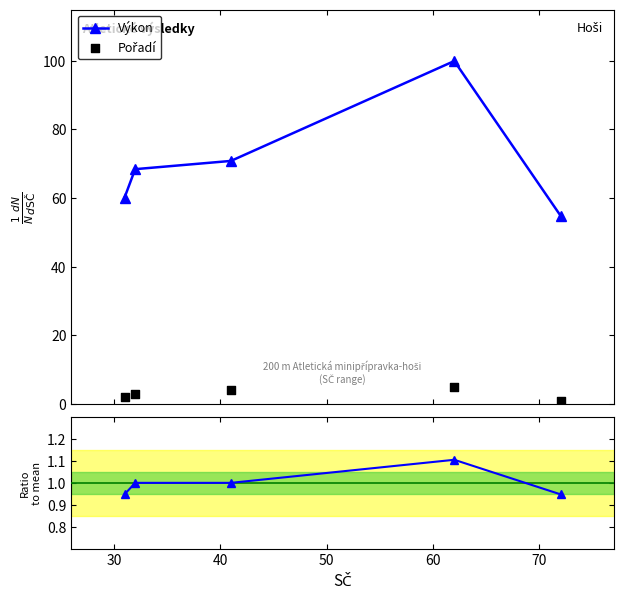

Which series has the largest total across all categories?

Výkon